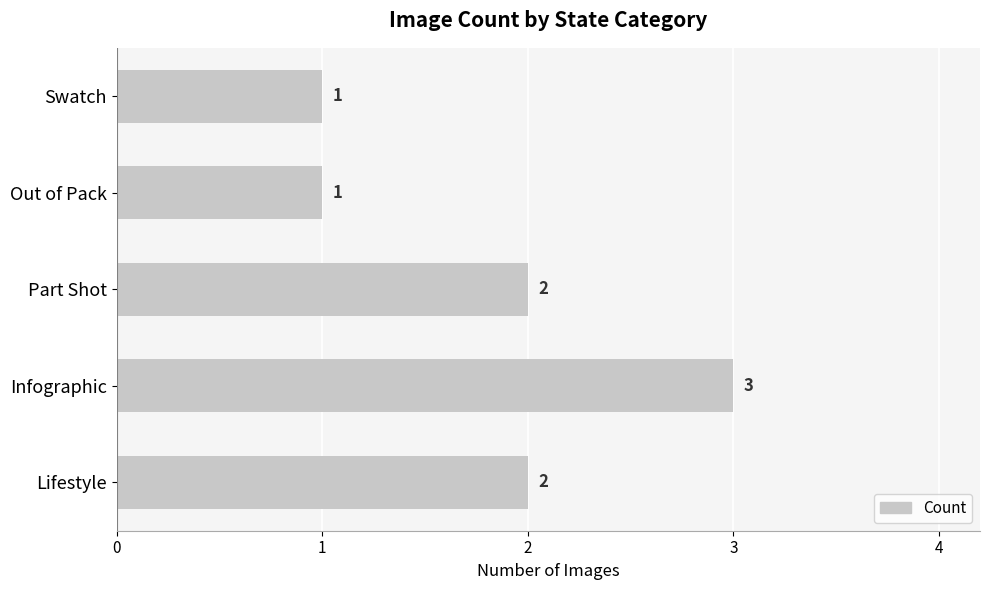

What is the greatest value displayed?

3